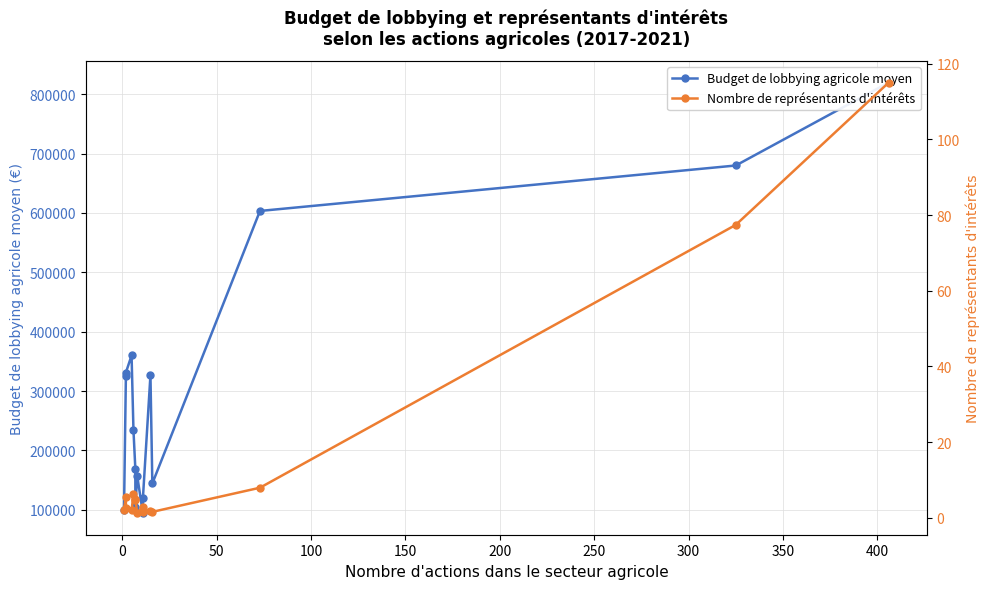

True or false: Nombre de représentants d'intérêts and Budget de lobbying agricole moyen cross at least once.

False